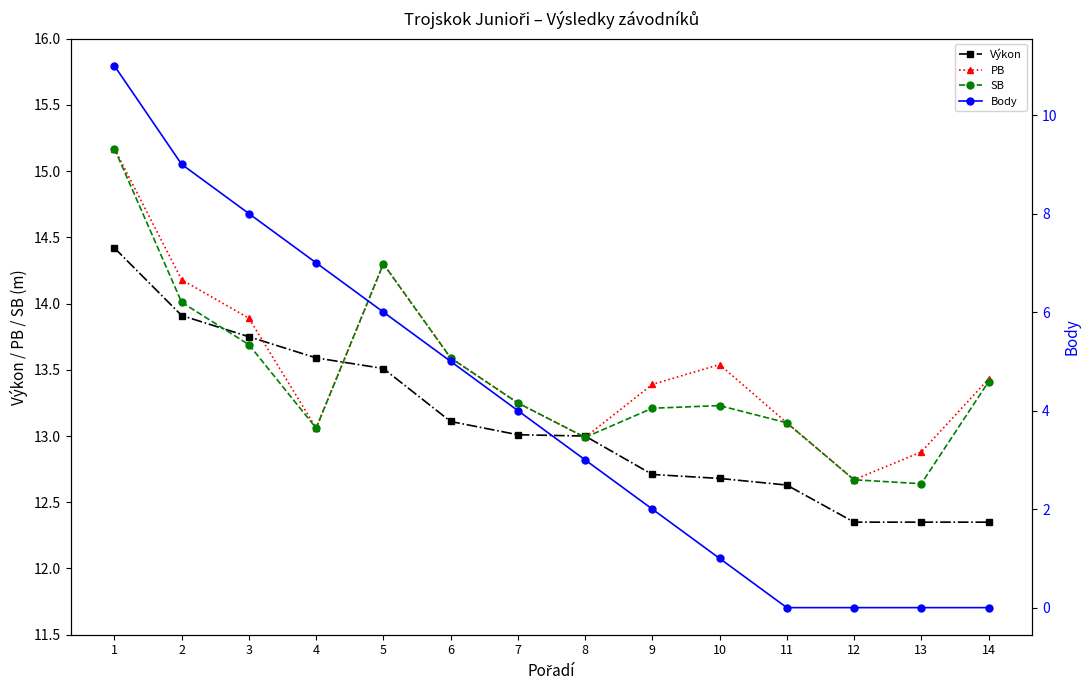

Reading left to right, what are all the values shown in this chart?

Výkon: 14.4	13.9	13.8	13.6	13.5	13.1	13.0	13.0	12.7	12.7	12.6	12.3	12.3	12.3
PB: 15.2	14.2	13.9	13.1	14.3	13.6	13.2	13.0	13.4	13.5	13.1	12.7	12.9	13.4
SB: 15.2	14.0	13.7	13.1	14.3	13.6	13.2	13.0	13.2	13.2	13.1	12.7	12.6	13.4
Body: 11.0	9.0	8.0	7.0	6.0	5.0	4.0	3.0	2.0	1.0	0.0	0.0	0.0	0.0